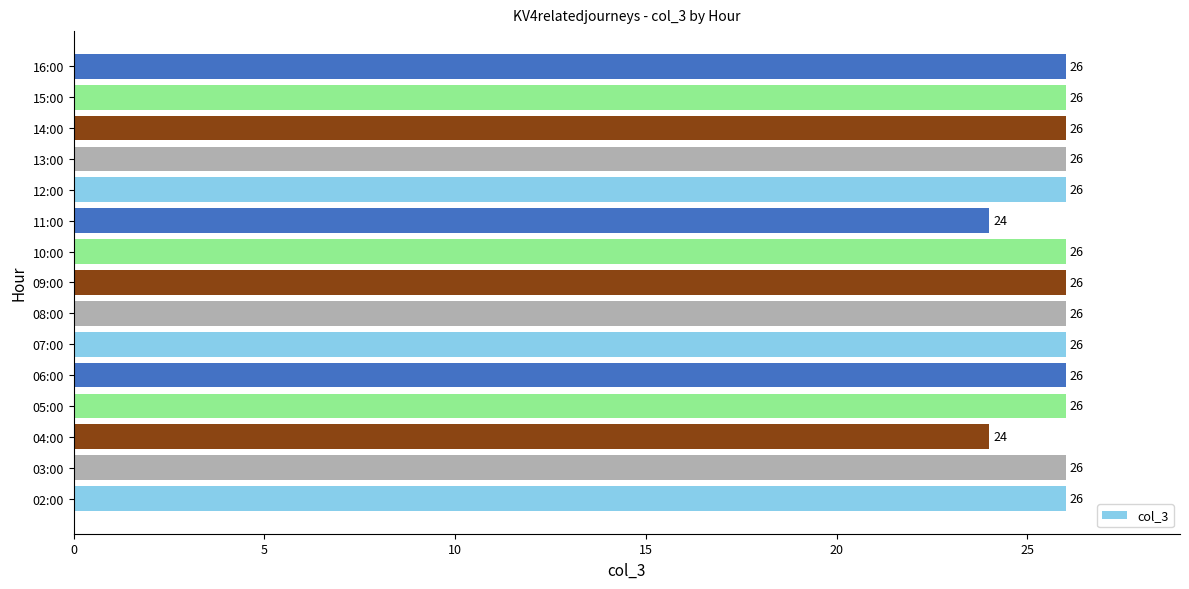

How many bars are there in total?

15